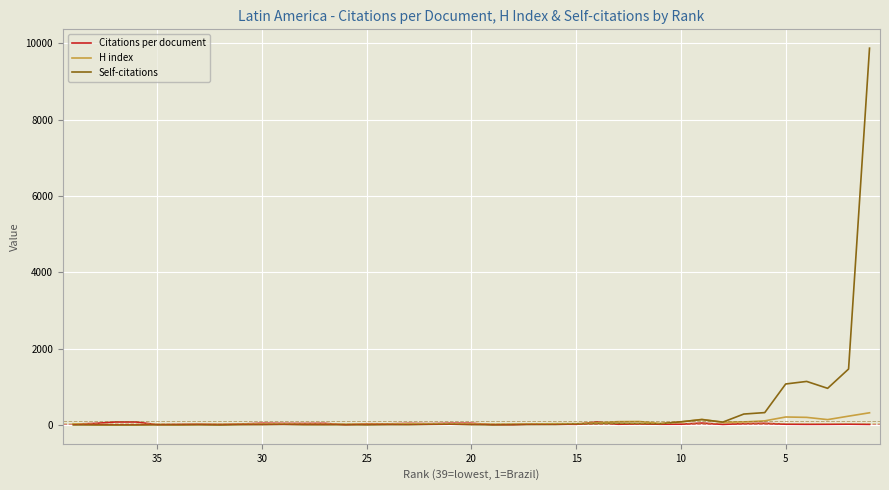

What is the highest value of the H index series?

320.0